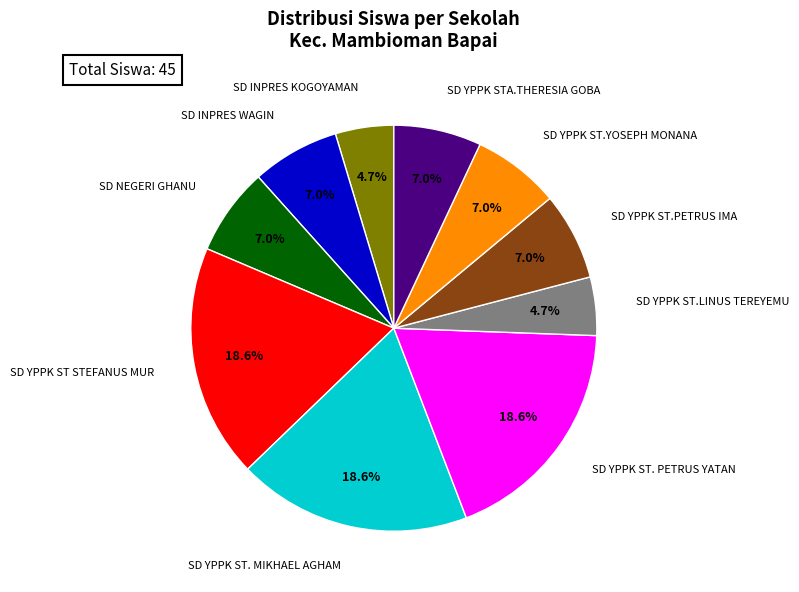

Is there any slice that represents more than half of the pie?

No